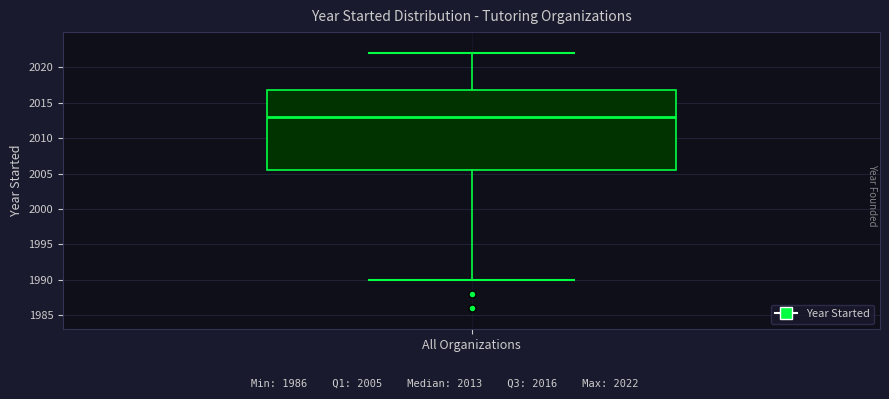

Transcribe this box plot: give where the median line is, the range the box spans, and where the two whiskers end, as read against the y-axis. The values are not printed on the chart, so give them approximately, as read against the axis.

median 2013.0, box 2005.5 to 2017.0, whiskers 1990.0 to 2022.0